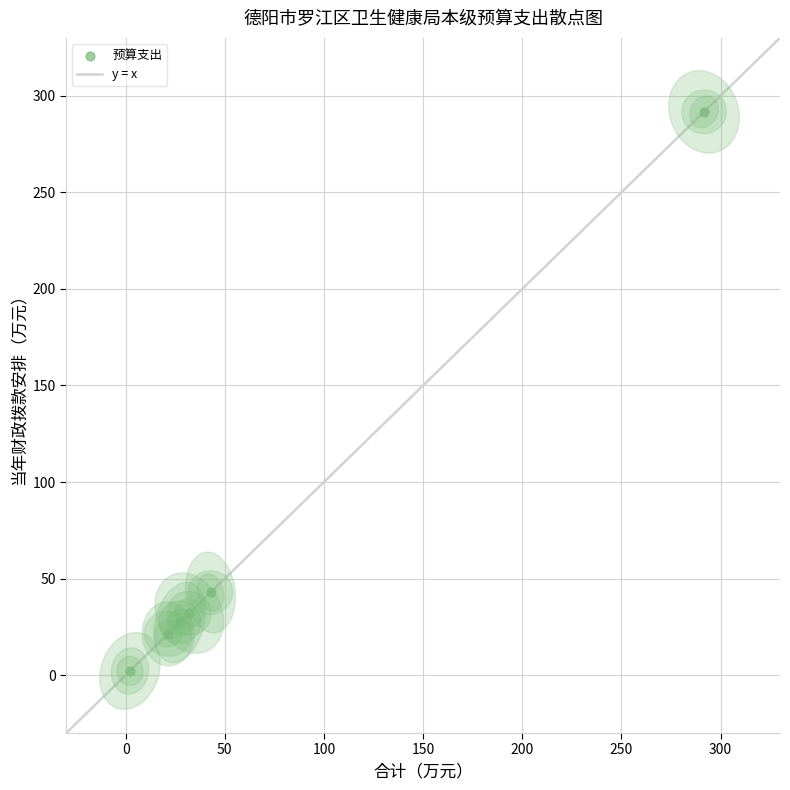

What is the average Y value?

69.6